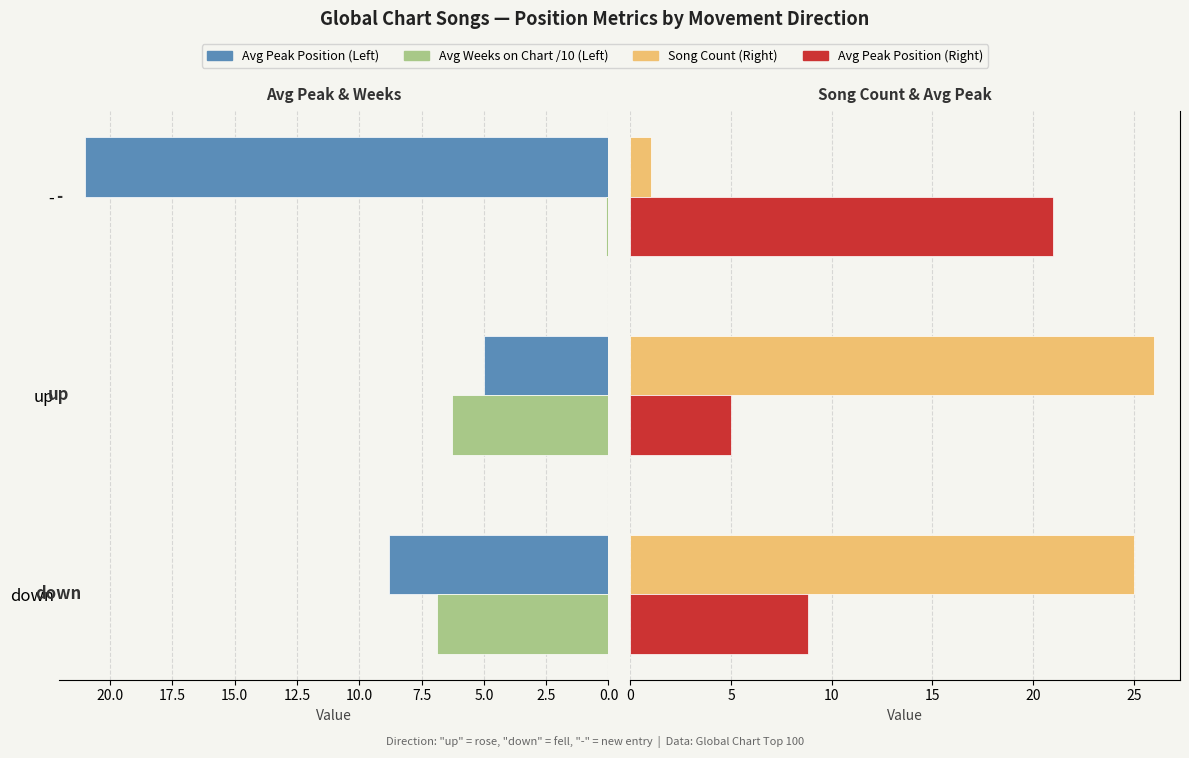

What is the sum of all Avg Peak Position values?

34.8